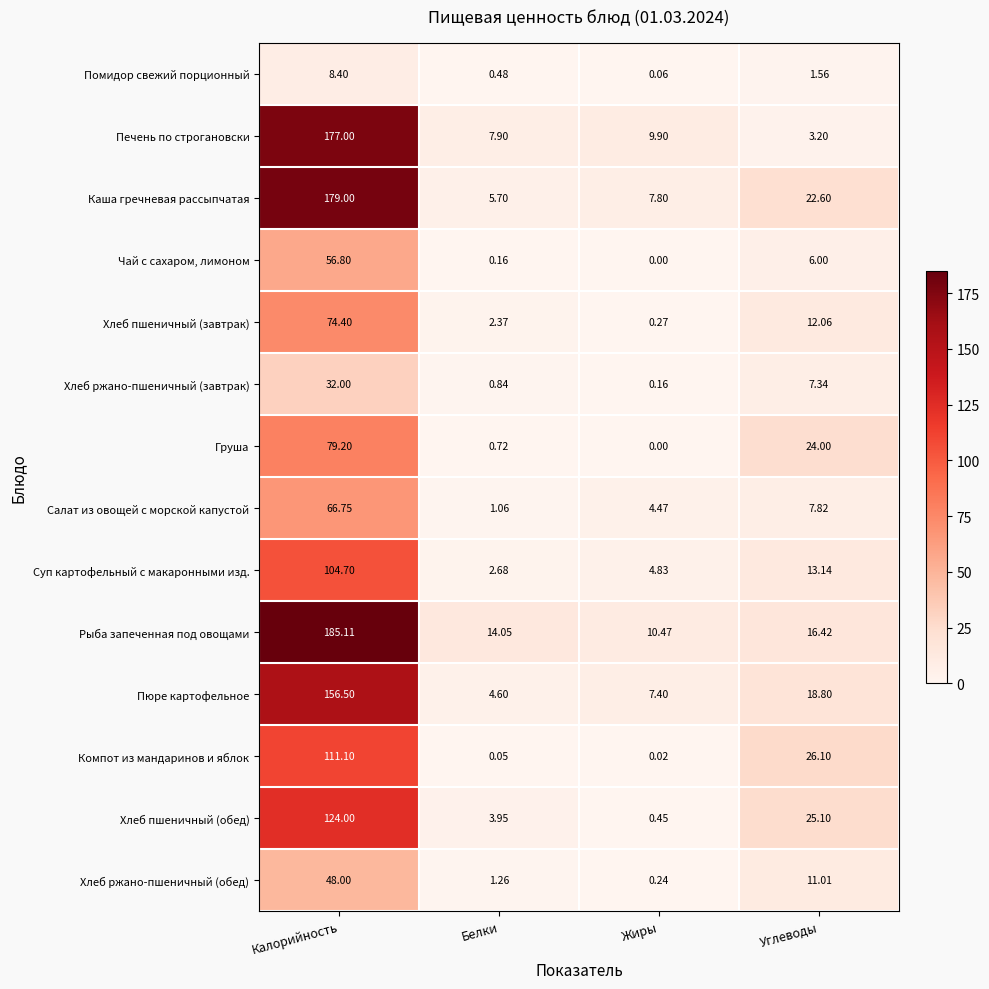

Where is Суп картофельный с макаронными изд. nearest to the value 53?

Углеводы